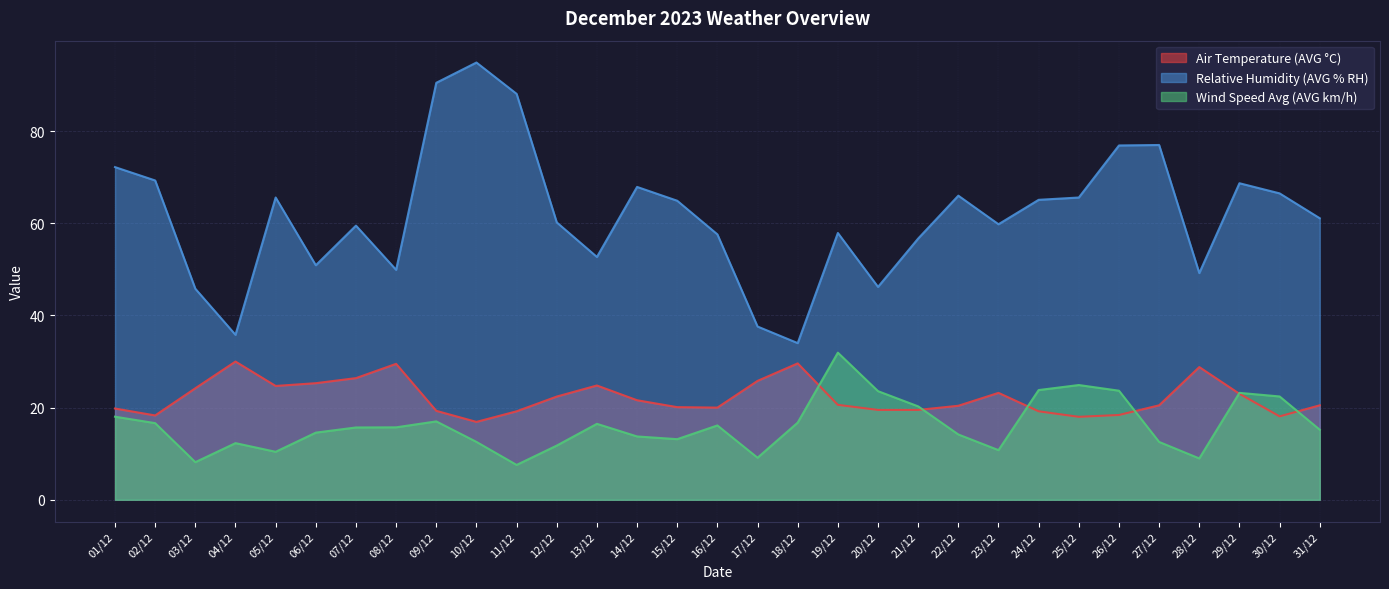

How many lines are shown in the chart?

3